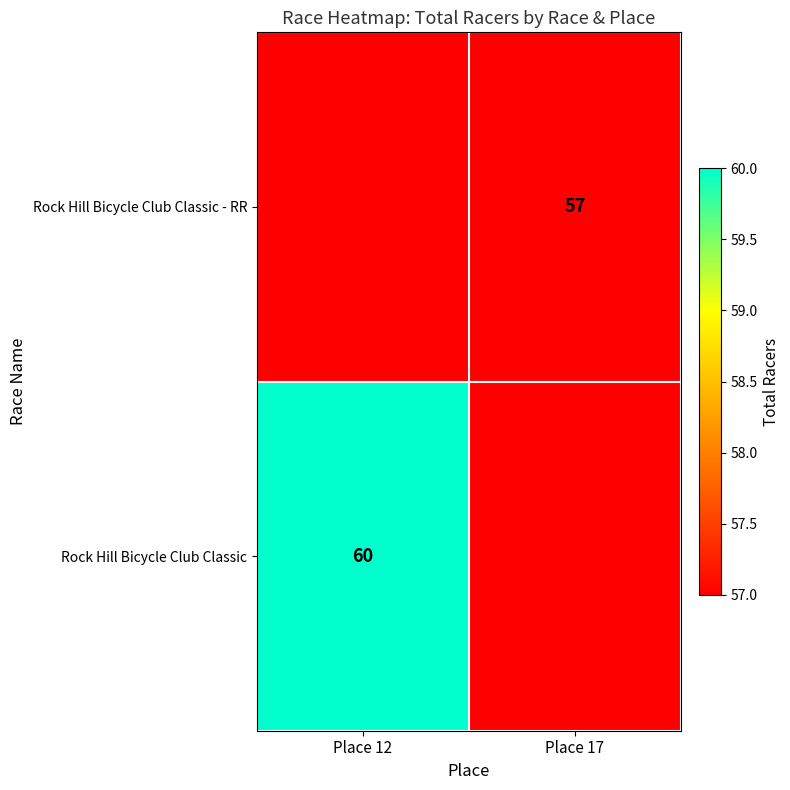

At how many categories does at least one series exceed 5?

2